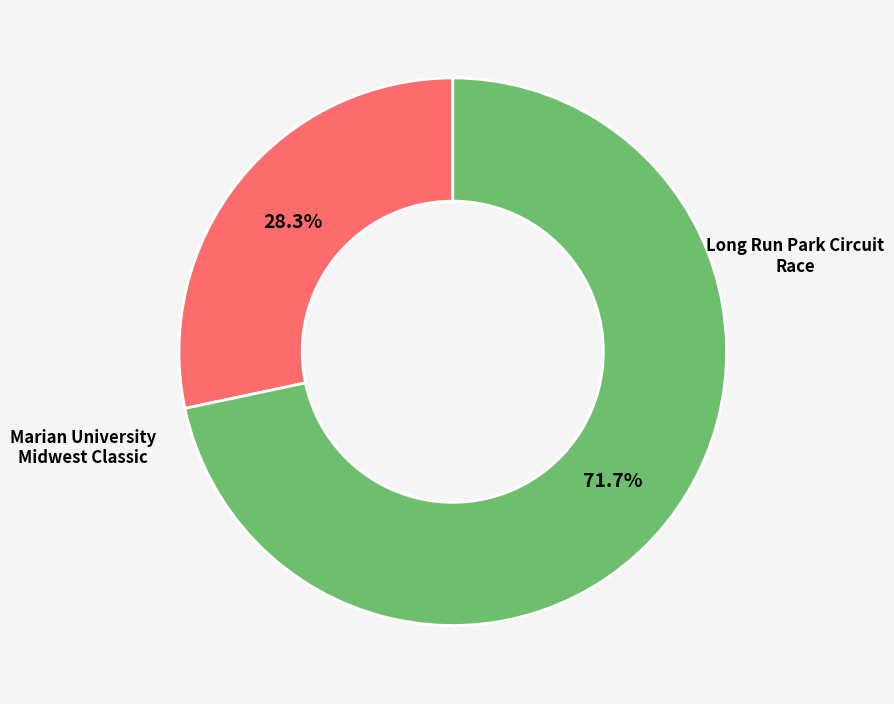

To the nearest percent, what is the difference between the Long Run Park Circuit Race and Marian University Midwest Classic slice percentages?

43%